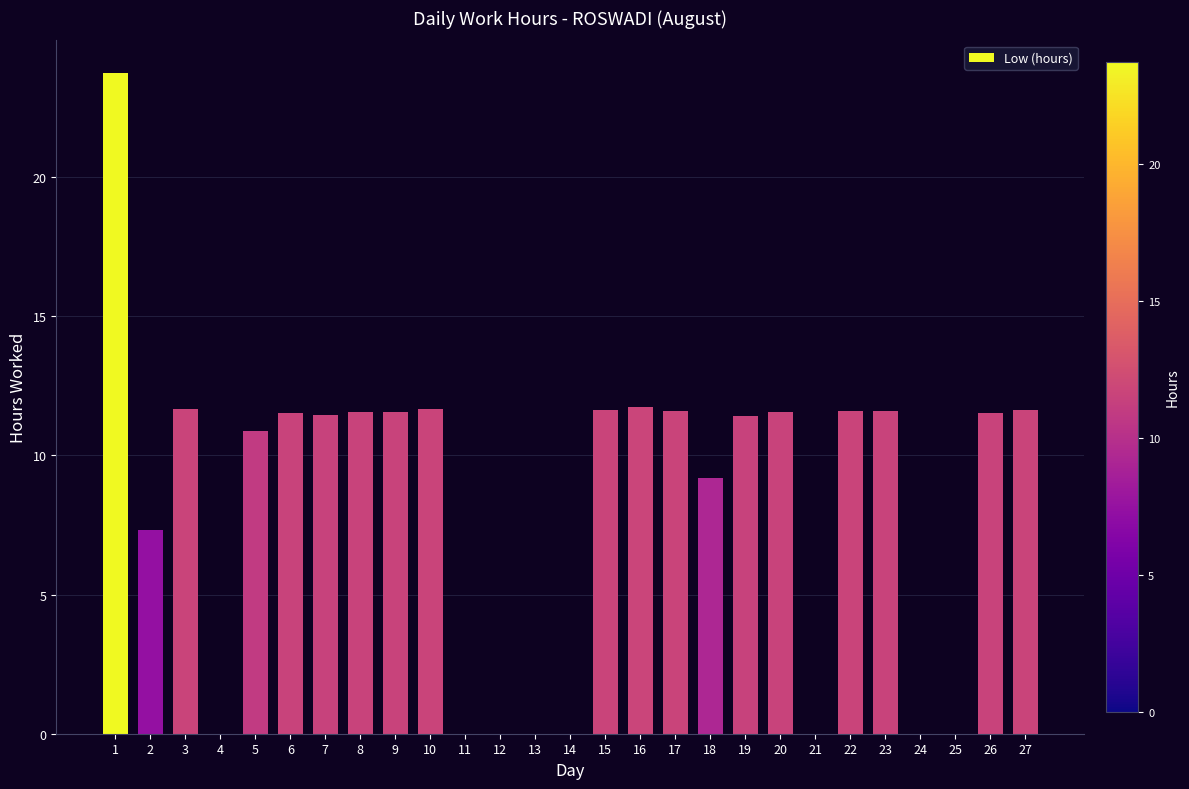

Where is the data nearest to the value 11?

5